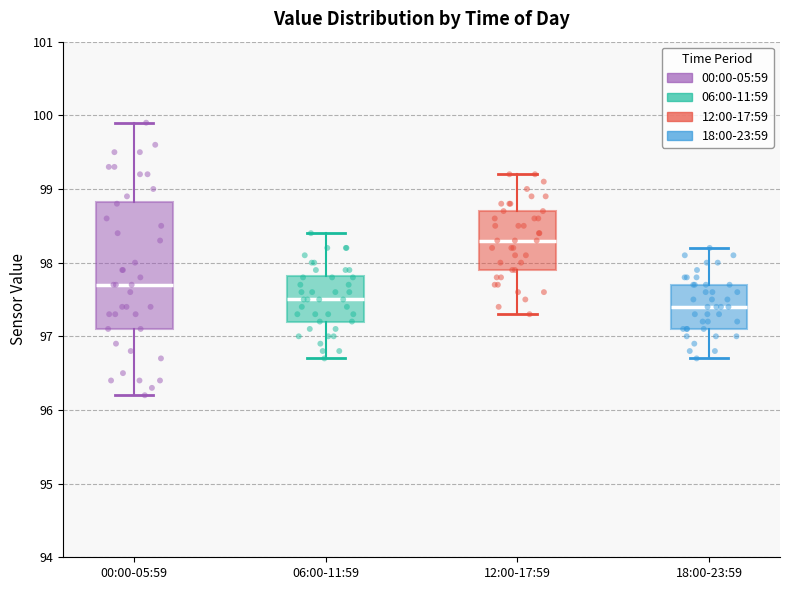

Where does the upper whisker of the box for 00:00-05:59 end on the y-axis? The values are not printed on the chart, so give them approximately, as read against the axis.

99.9